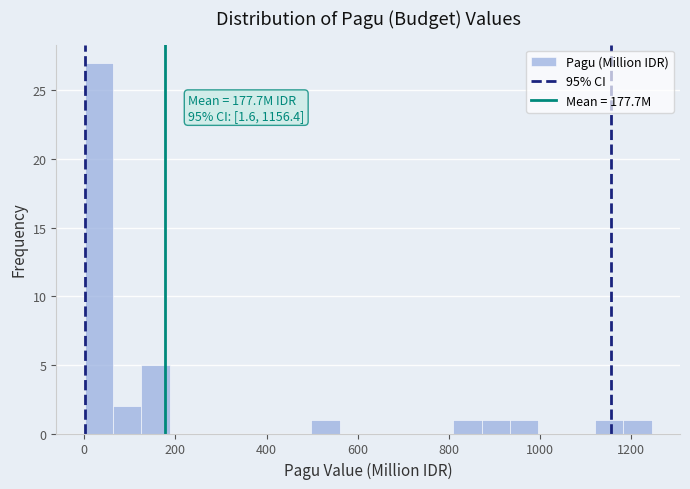

Around what value on the x-axis is the tallest bar? Give the approximate position of its centre, as read against the axis.

40